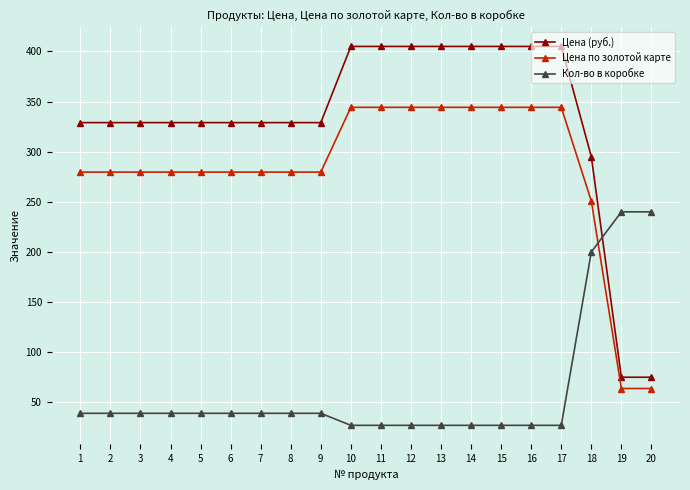

True or false: Цена по золотой карте and Цена (руб.) cross at least once.

False